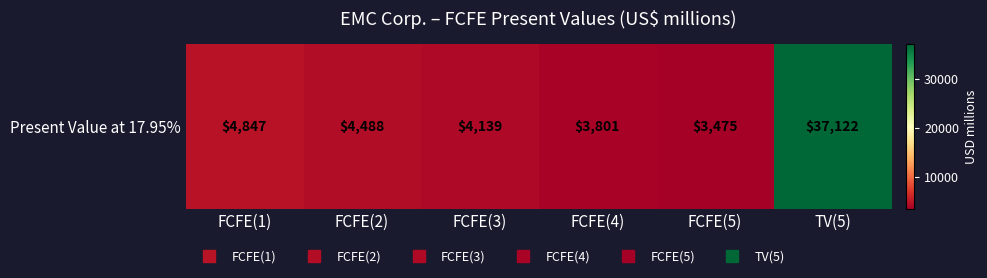

How many data points does each series have?

6